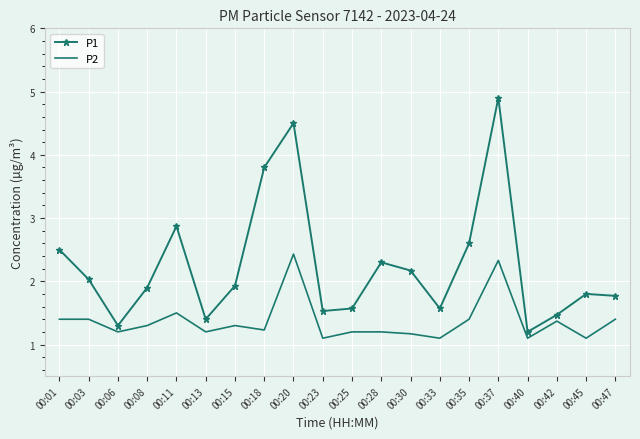

Which series has the widest spread of values?

P1